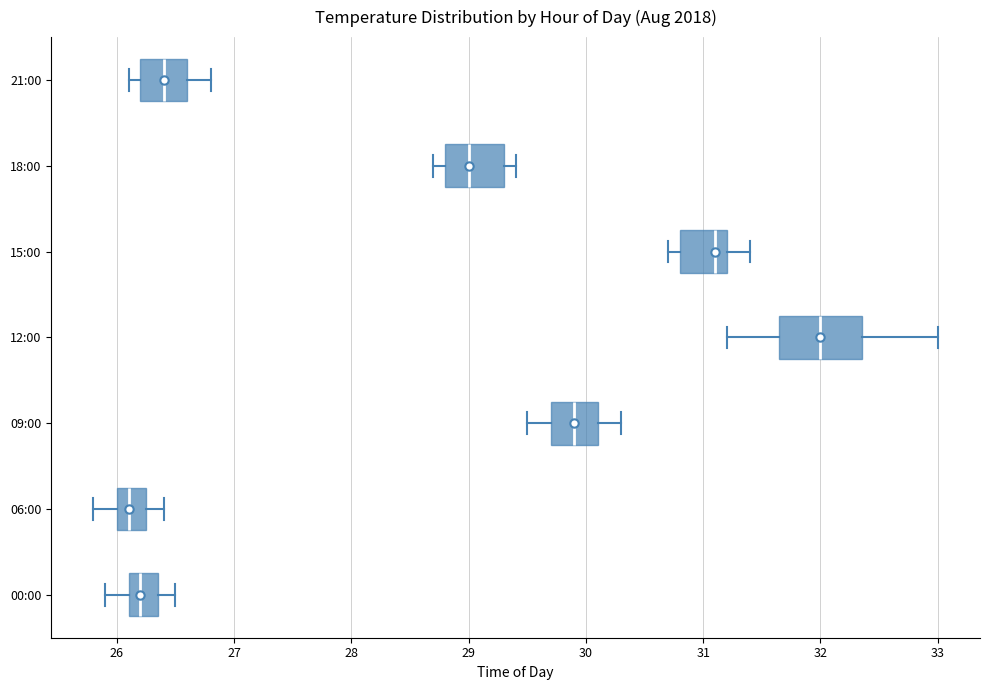

Where does the median line of the box for 00:00 sit on the x-axis? The values are not printed on the chart, so give them approximately, as read against the axis.

26.2